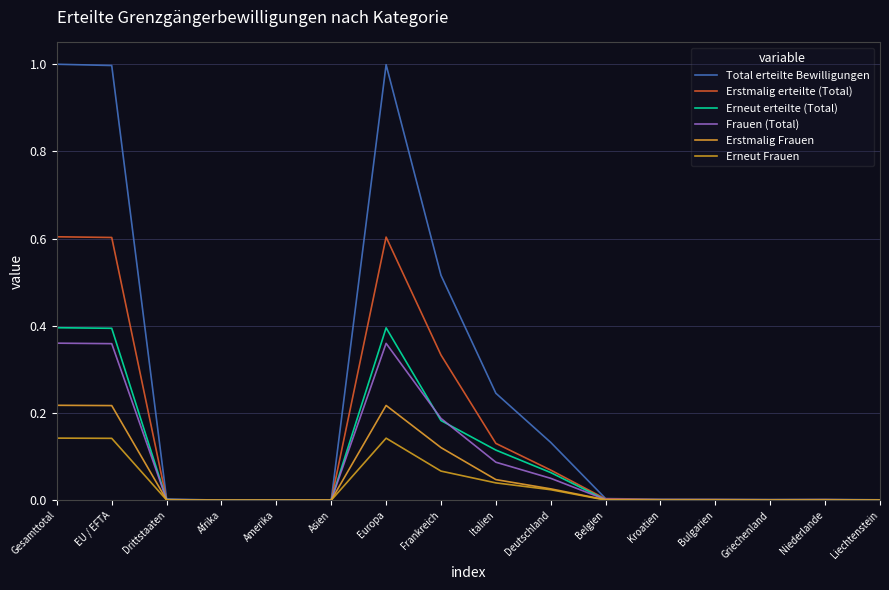

What is the difference between the maximum and minimum values in the Erstmalig Frauen series?

0.2